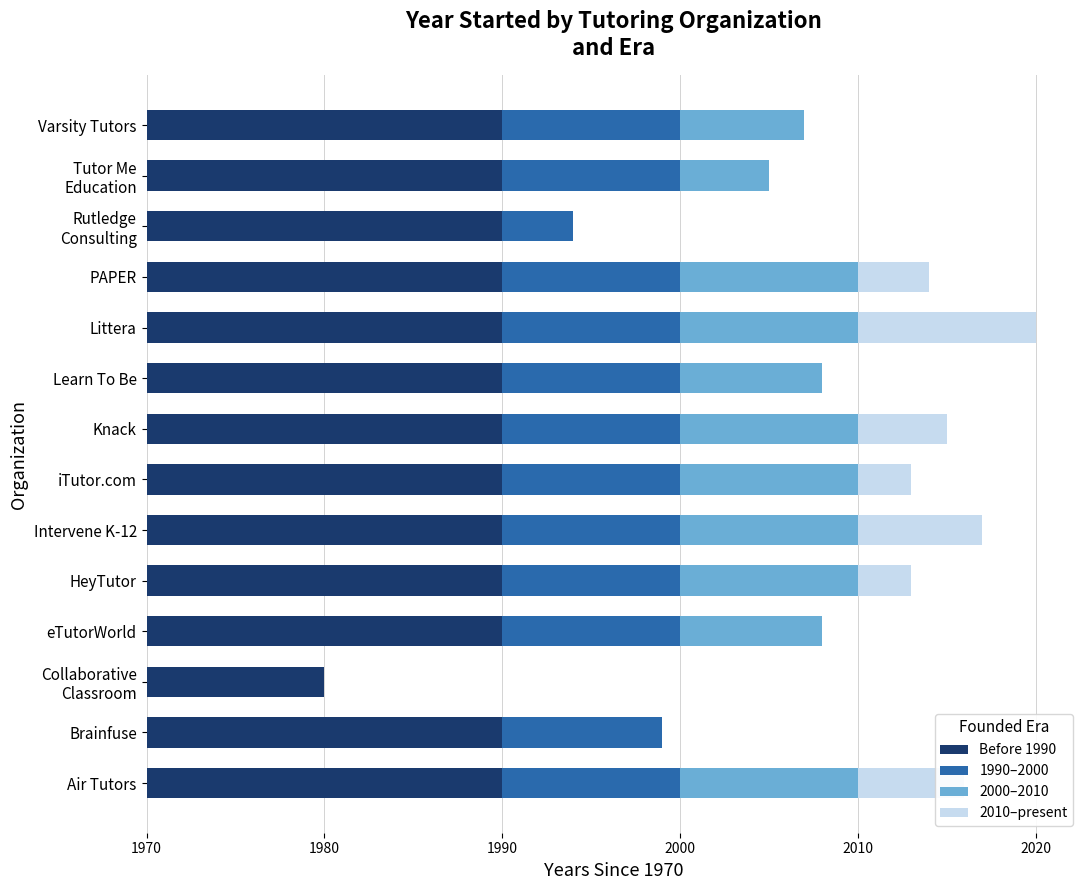

What are all the series names shown in the legend?

Before 1990, 1990–2000, 2000–2010, 2010–present